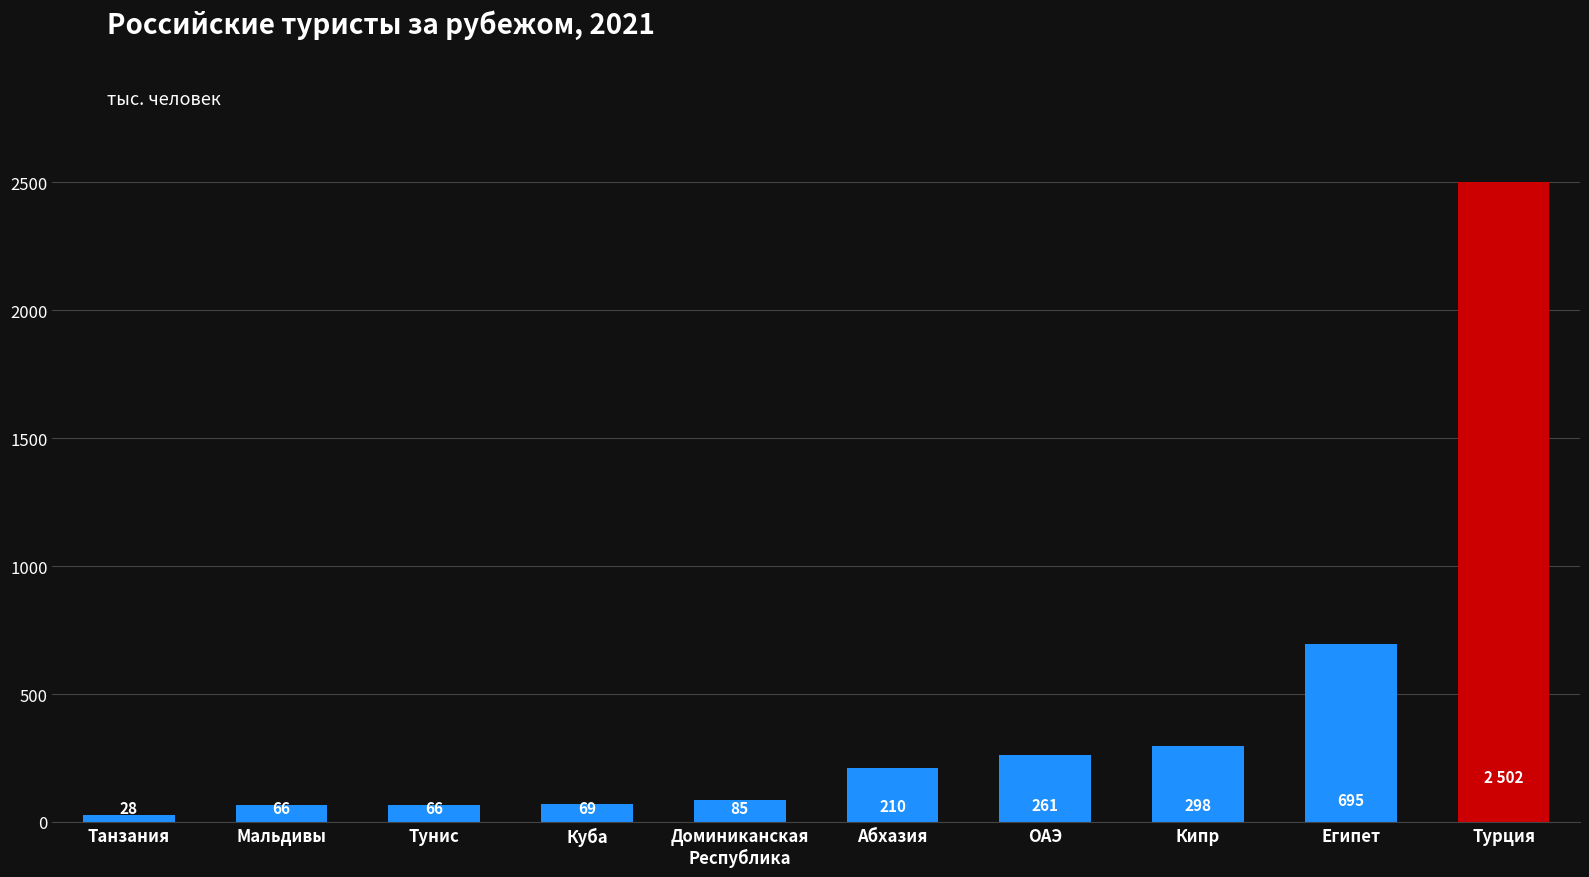

What is the difference between the second highest and second lowest values?

629.8